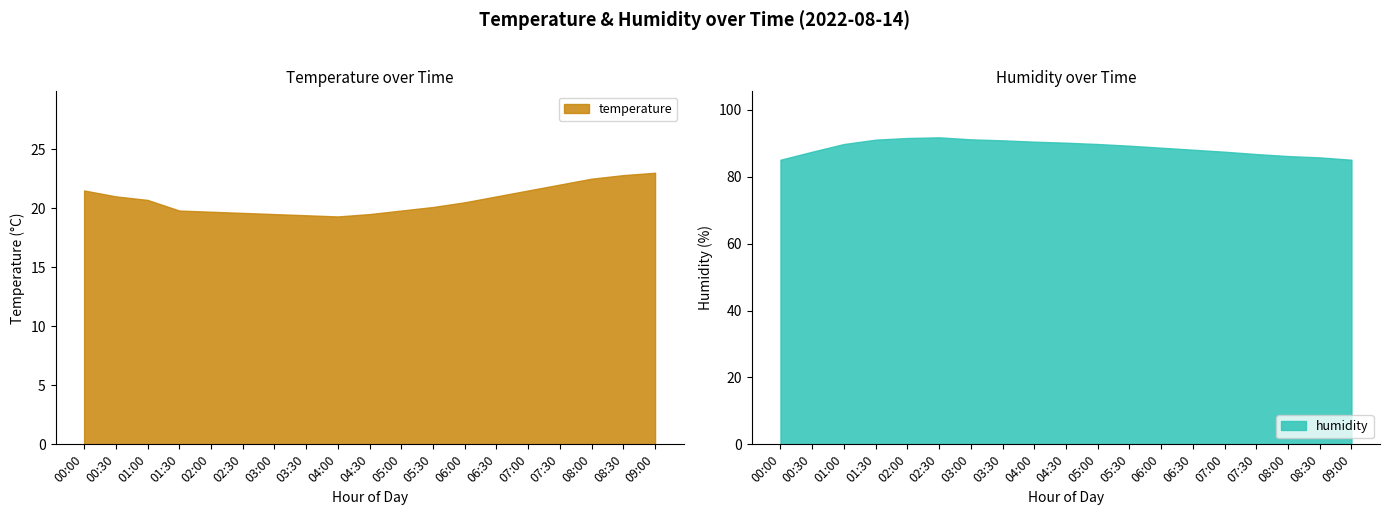

Rank the series by their maximum value, from highest to lowest.

humidity, temperature